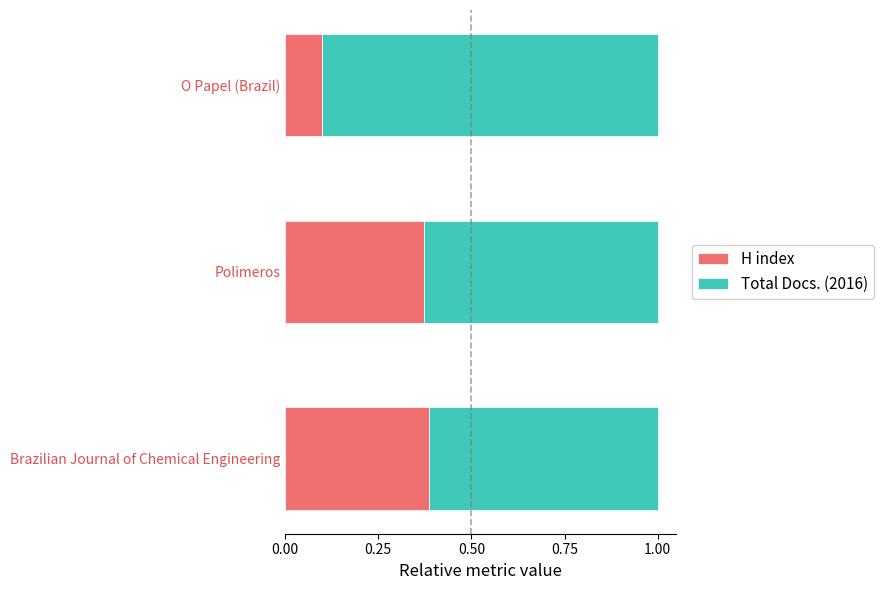

How many series are shown in this chart?

2